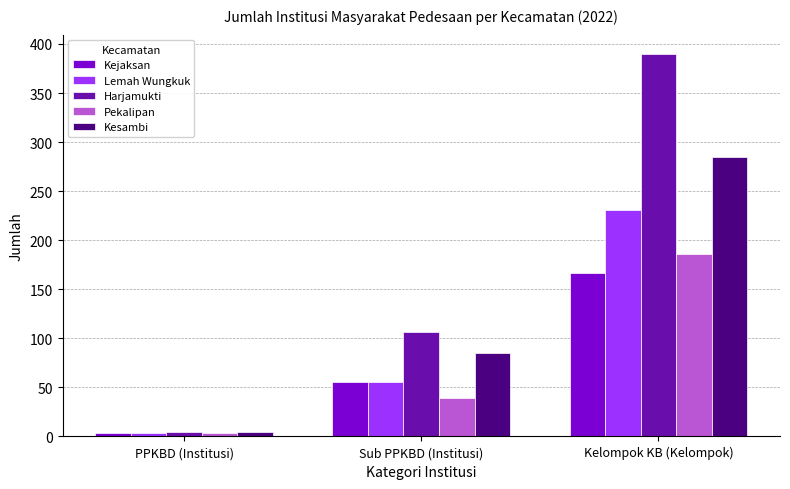

Reading left to right, list all the values displayed in this chart.

Kejaksan: 4	55	167
Lemah Wungkuk: 4	56	231
Harjamukti: 5	106	390
Pekalipan: 4	39	186
Kesambi: 5	85	285